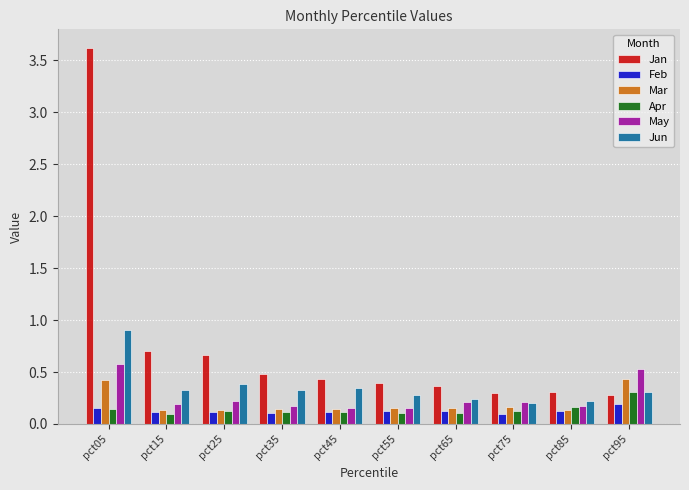

At how many categories does at least one series exceed 1?

1